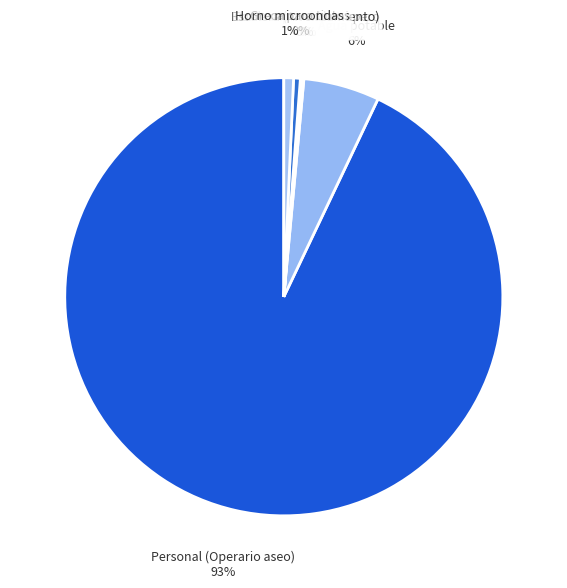

To the nearest percent, what percentage of the pie is Horno microondas?

1%